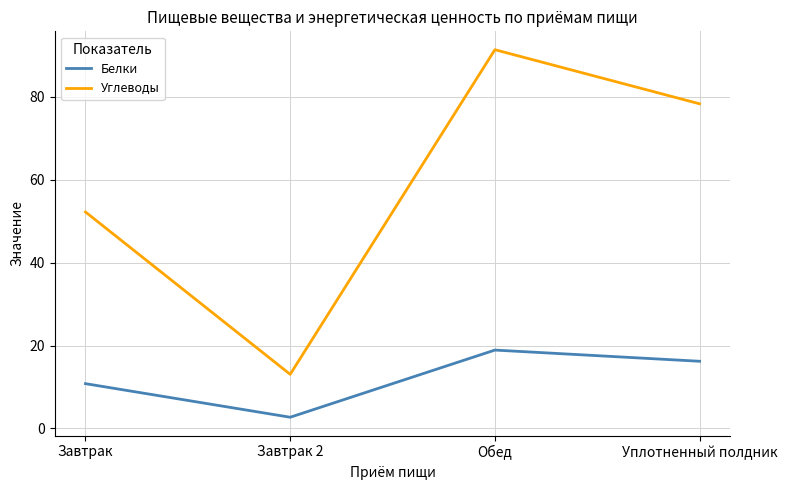

List the labels in order of Белки value, smallest first.

Завтрак 2, Завтрак, Уплотненный полдник, Обед